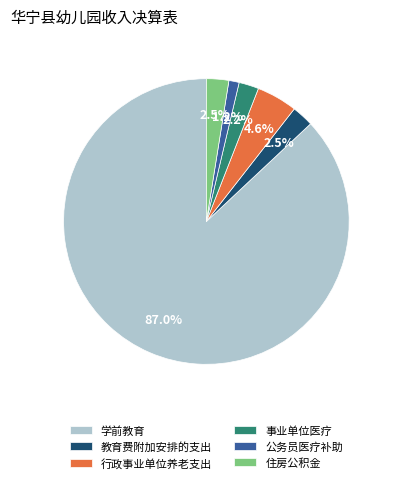

How many segments does this pie chart have?

6